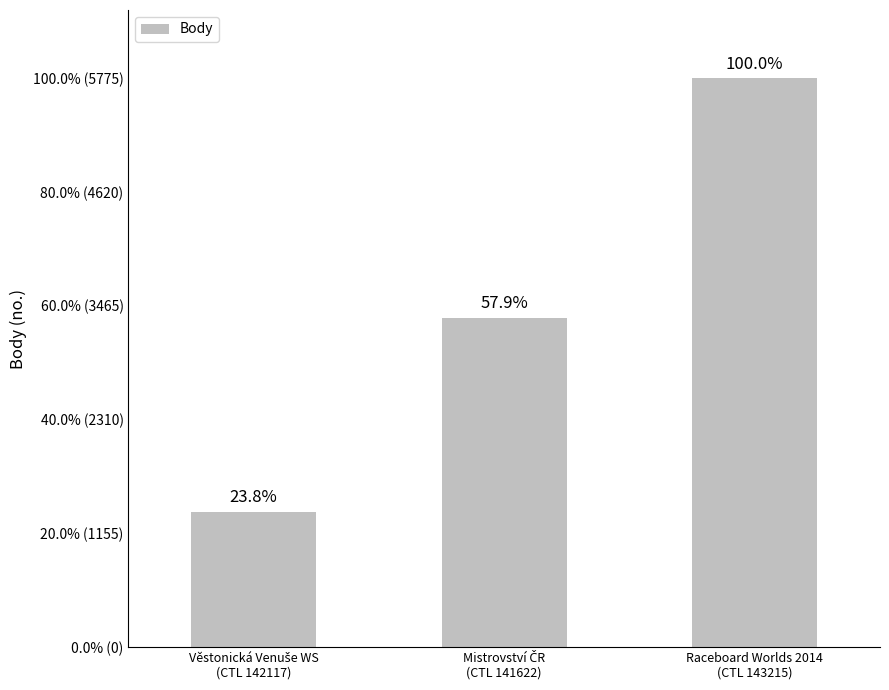

What is the difference between the values at Raceboard Worlds 2014
(CTL 143215) and Věstonická Venuše WS
(CTL 142117)?

4399